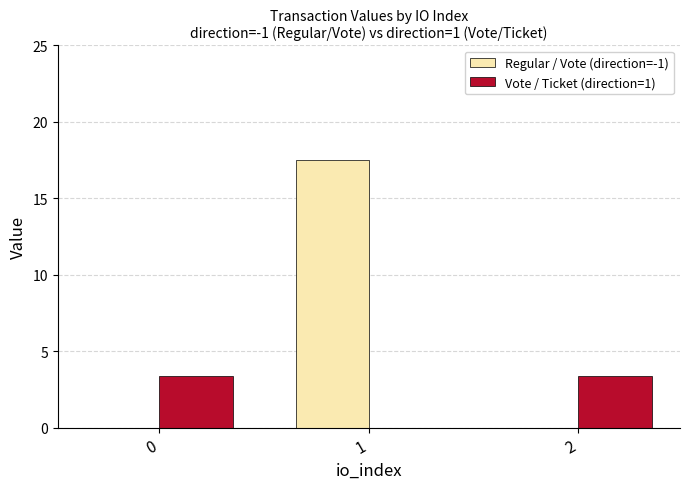

What is the sum of all Regular / Vote (direction=-1) values?

17.5